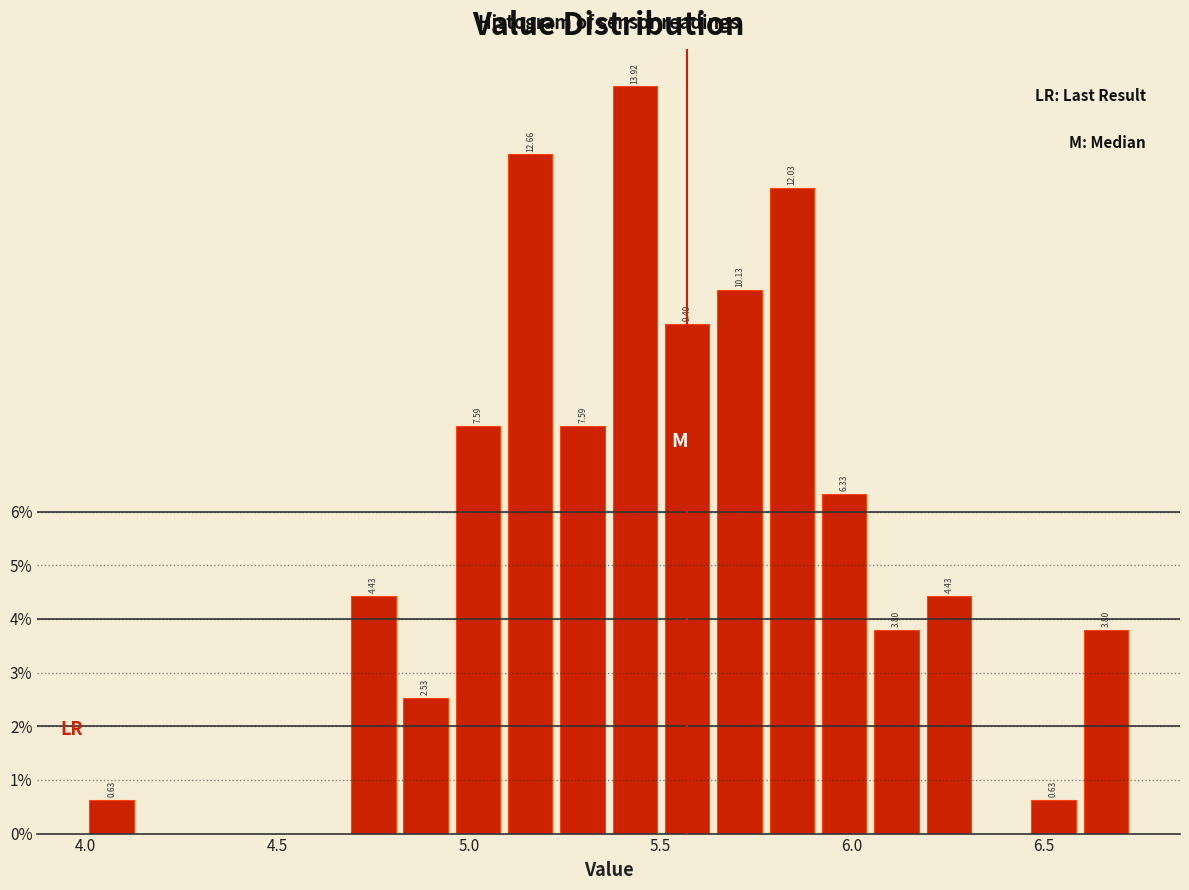

Read against the x-axis, roughly where is the centre of the tallest bar?

5.45